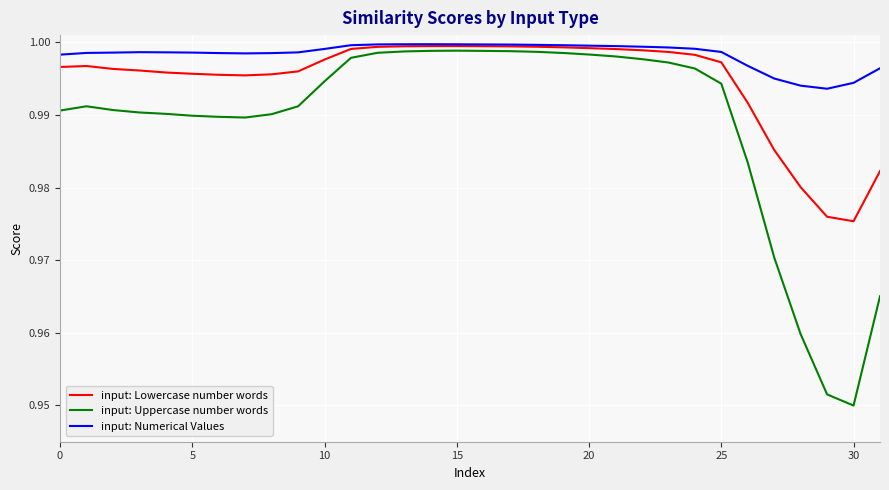

Which series has the largest range (max minus min)?

input: Uppercase number words